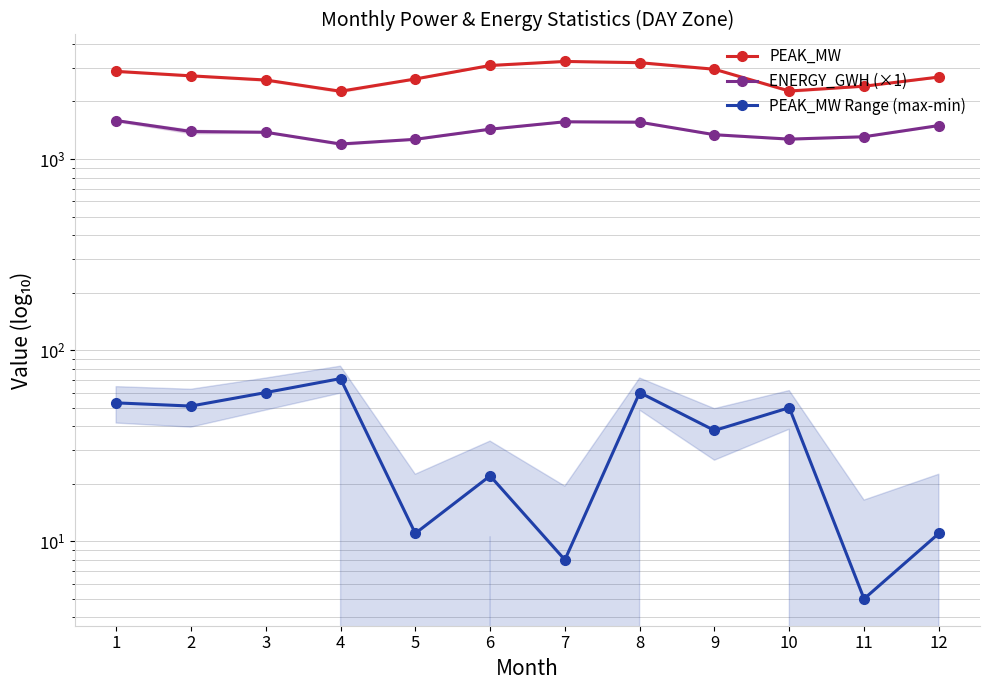

What is the value of the PEAK_MW point at the 3rd from the left?

2590.0